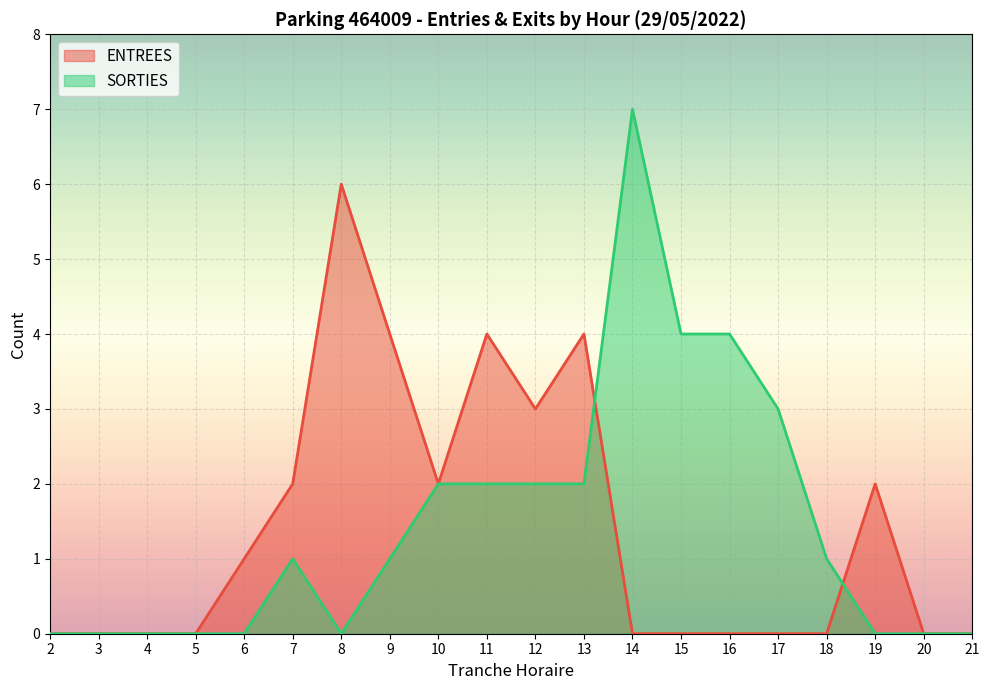

What is the total value across all series at 10?

4